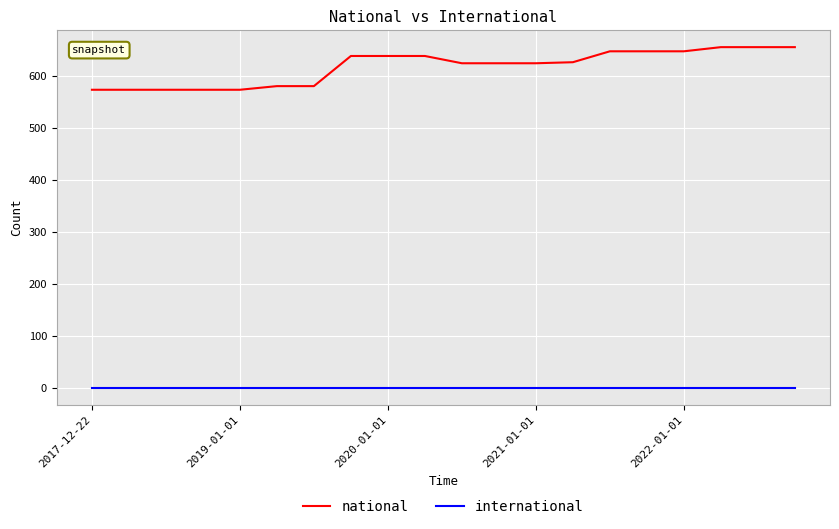

Does the chart have visible grid lines?

Yes